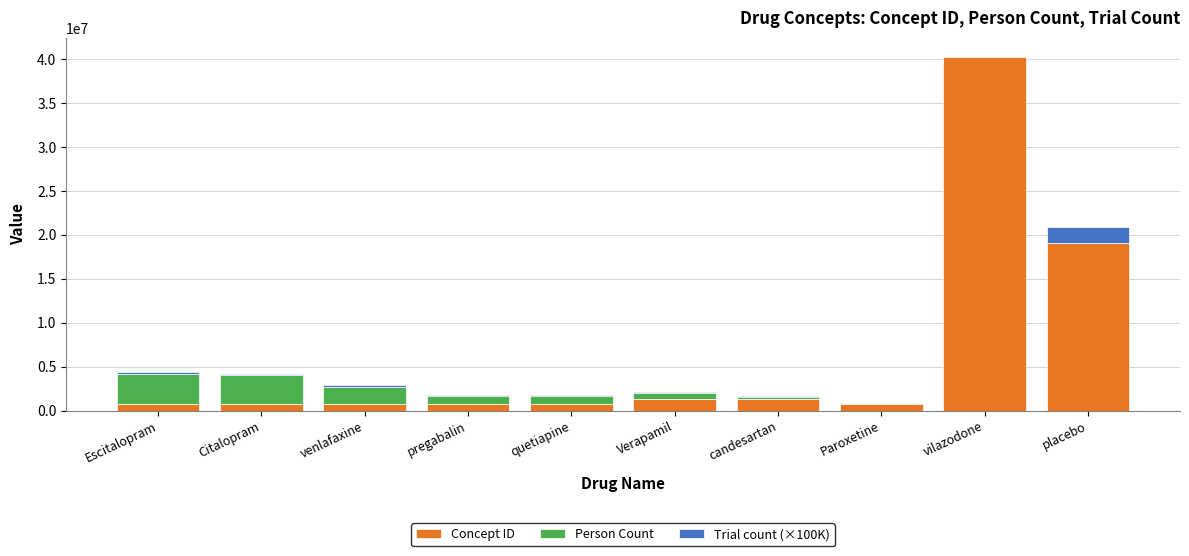

At which label is Concept ID closest to 20475386?

placebo